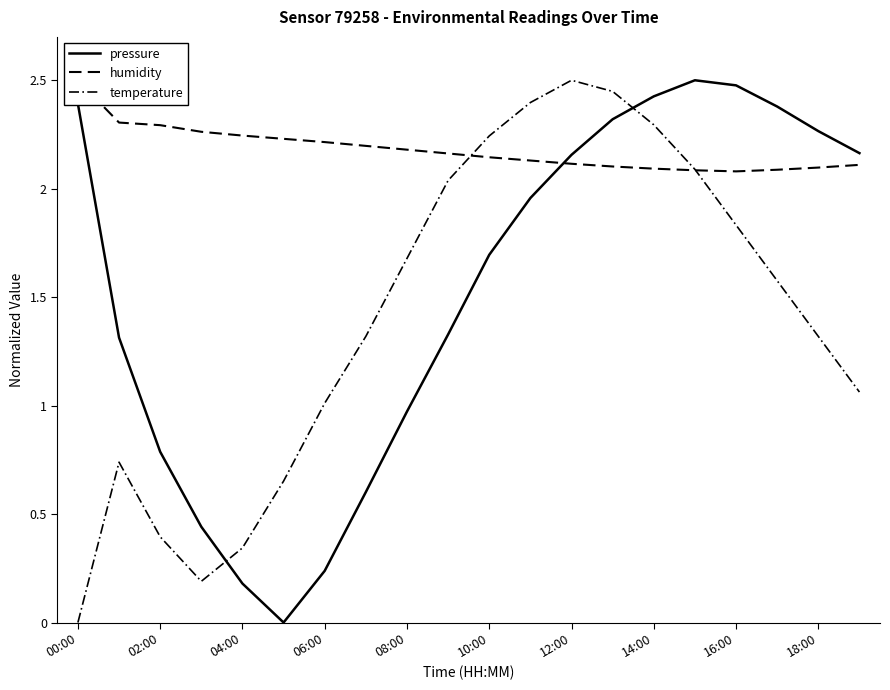

Reading left to right, list all the values displayed in this chart.

pressure: 2.4	1.3	0.8	0.4	0.2	0.0	0.2	0.6	1.0	1.3	1.7	2.0	2.2	2.3	2.4	2.5	2.5	2.4	2.3	2.2
humidity: 2.5	2.3	2.3	2.3	2.2	2.2	2.2	2.2	2.2	2.2	2.1	2.1	2.1	2.1	2.1	2.1	2.1	2.1	2.1	2.1
temperature: 0.0	0.7	0.4	0.2	0.3	0.7	1.0	1.3	1.7	2.0	2.2	2.4	2.5	2.4	2.3	2.1	1.8	1.6	1.3	1.1